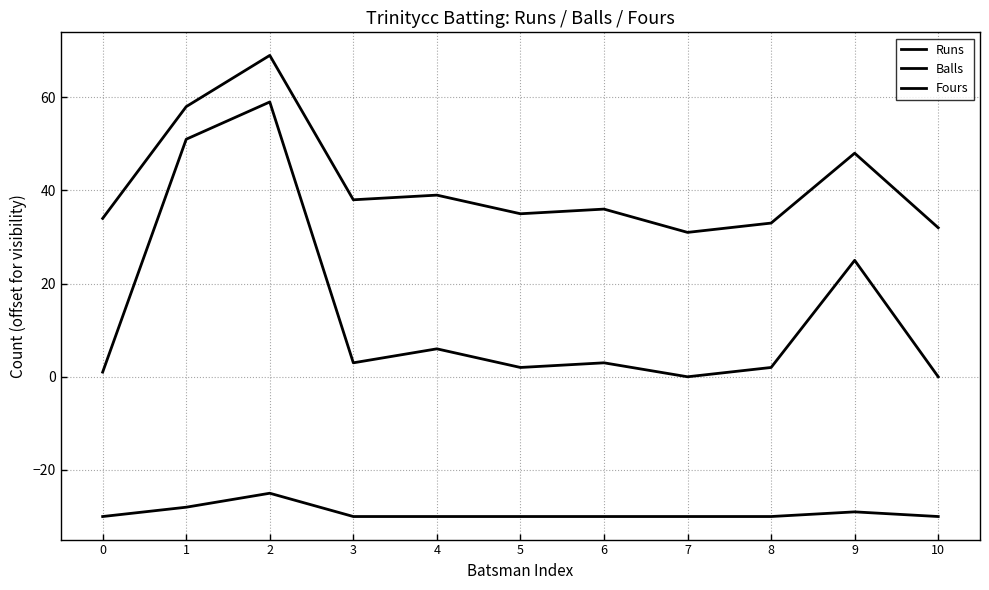

How many categories are shown in the chart?

11